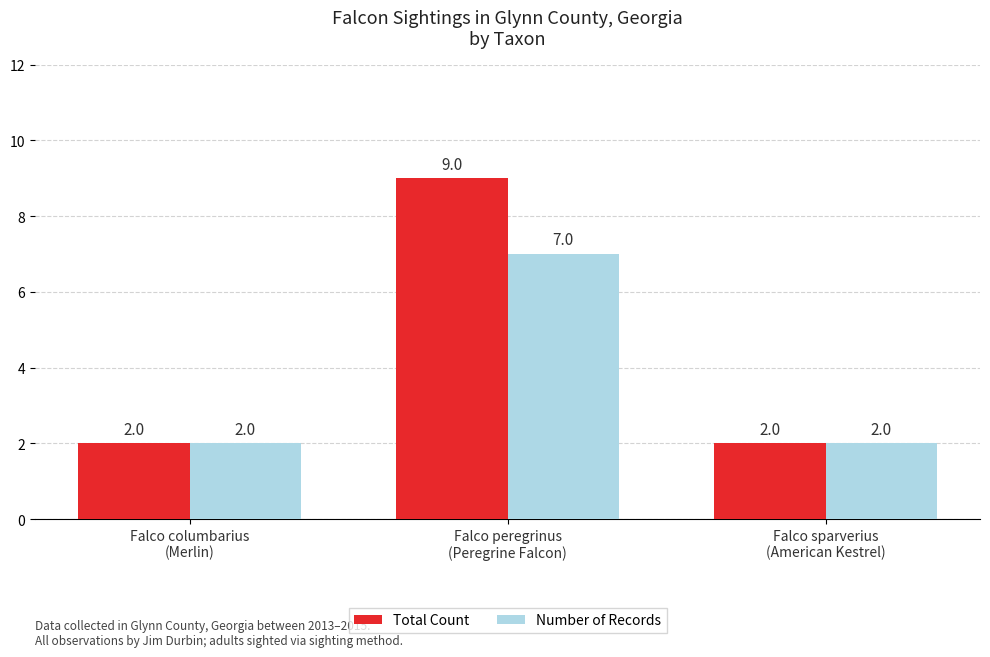

Does the chart contain any negative values?

No